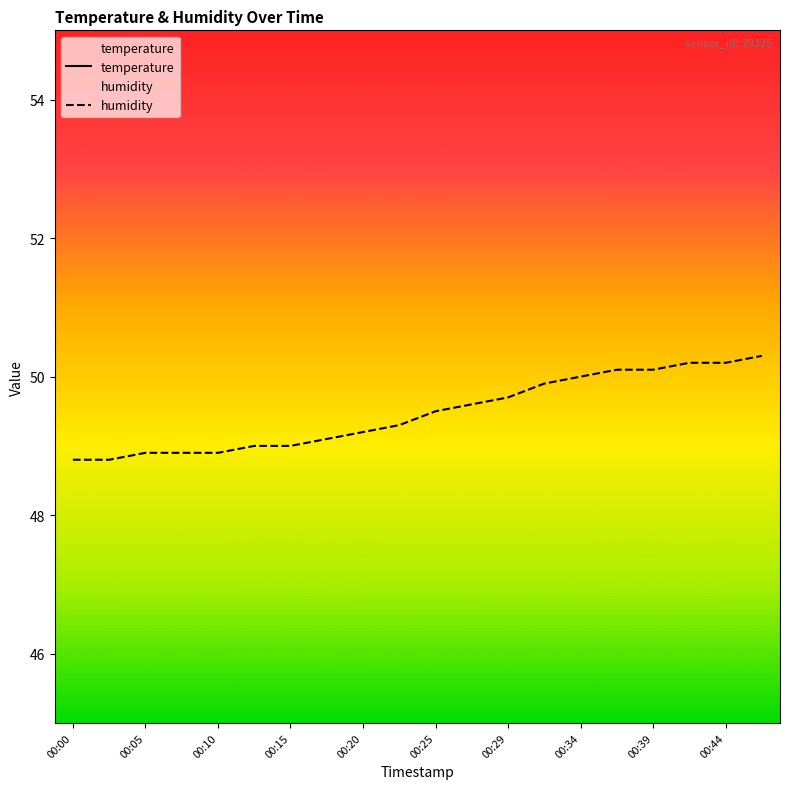

How many temperature values are between 21 and 22?

20